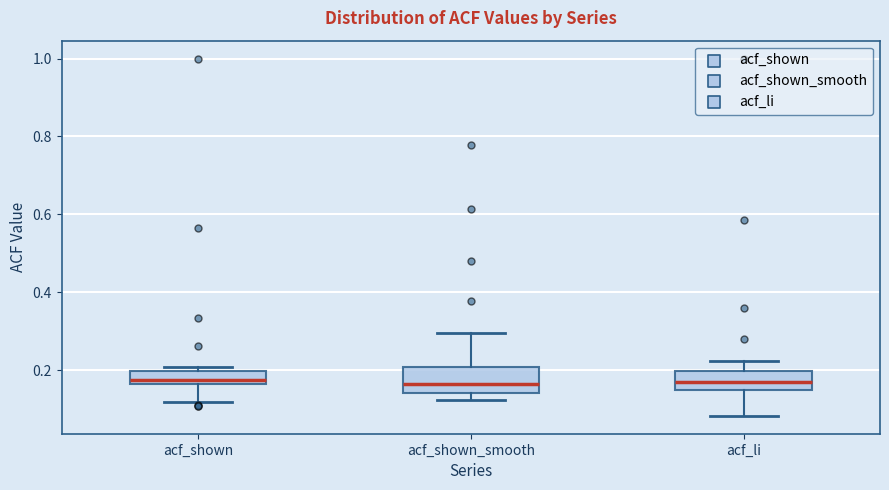

Reading left to right, read every box against the y-axis: the position of its median line, the range the box covers, and the ends of its whiskers. The values are not printed on the chart, so give them approximately, as read against the axis.

acf_shown: median 0.18, box 0.16 to 0.20, whiskers 0.12 to 0.20 (just above the box's upper edge)
acf_shown_smooth: median 0.16, box 0.14 to 0.20, whiskers 0.12 to 0.30
acf_li: median 0.18, box 0.14 to 0.20, whiskers 0.08 to 0.22